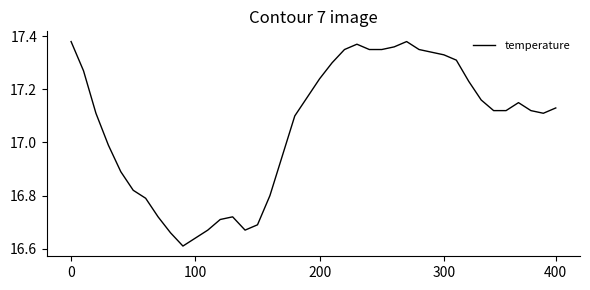

At which category does the data reach its first local peak?

13